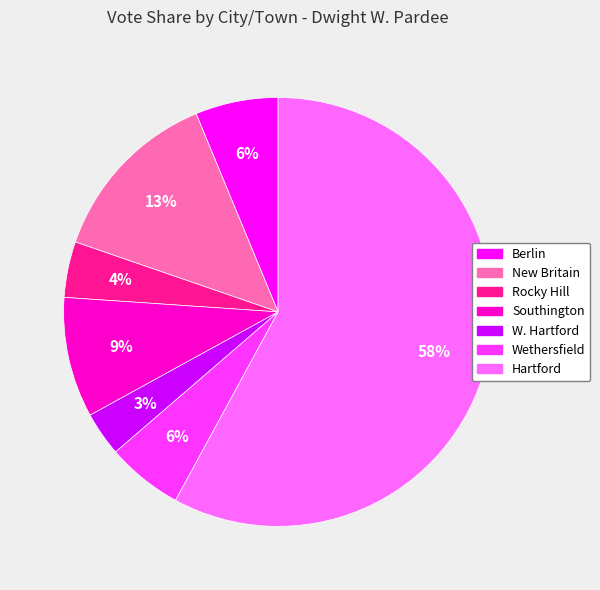

Is it true that W. Hartford is 16% of the pie?

False